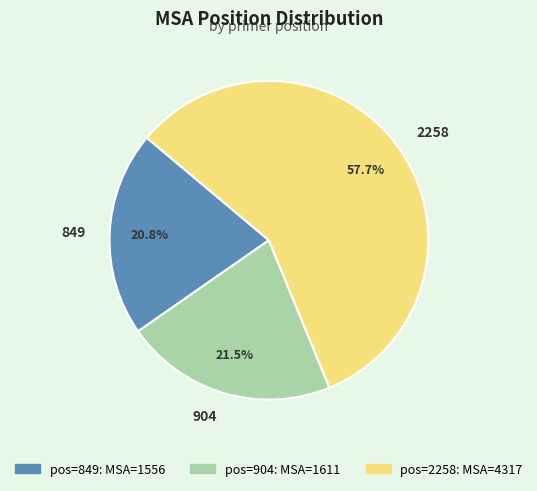

Does any single category account for the majority?

Yes